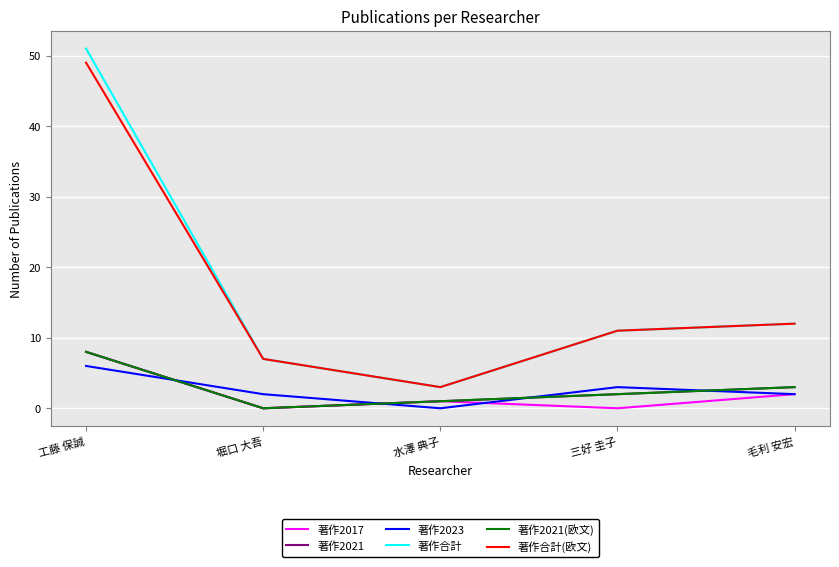

What position from the left is 毛利 安宏?

5